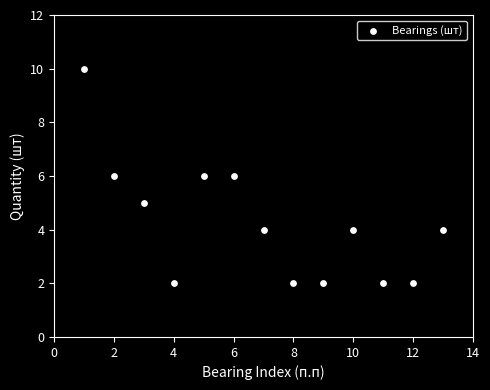

What is the range of X values (max minus min)?

12